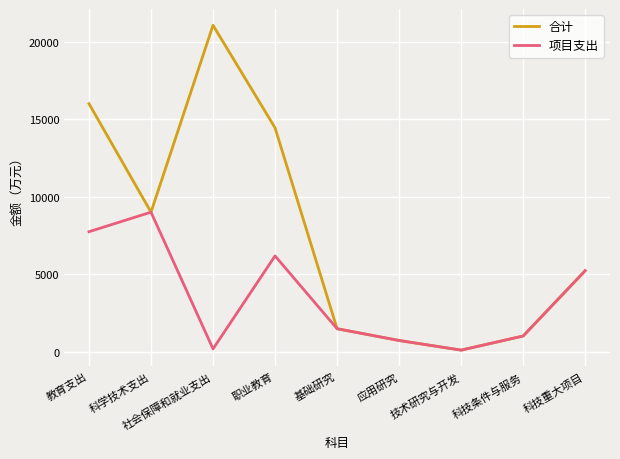

Which series changed the most between 职业教育 and 科技重大项目?

合计